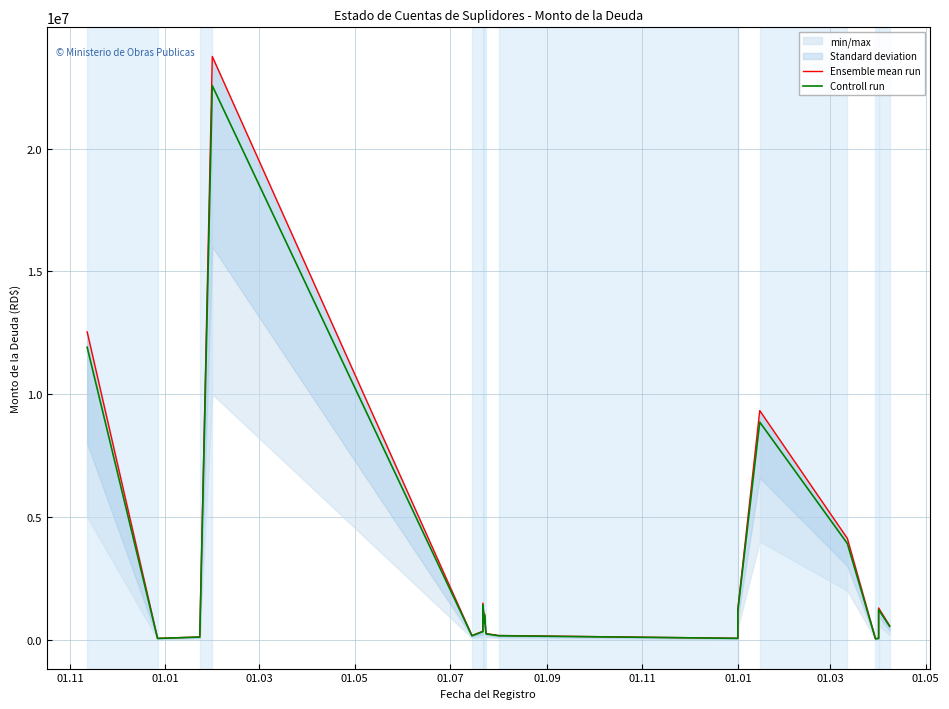

Is the value of Ensemble mean run at 01.09 greater than the value of Controll run at 17?

Yes